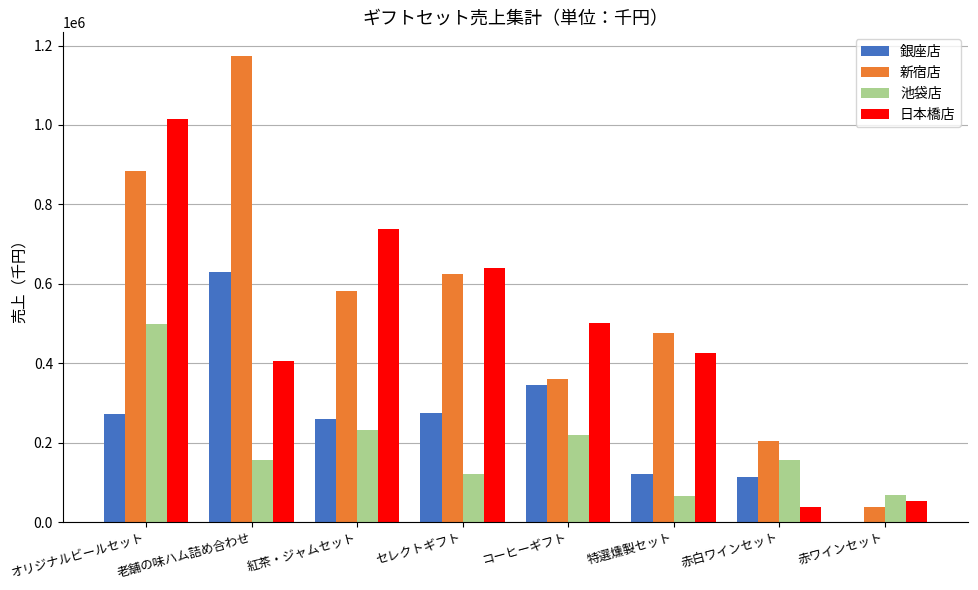

Between コーヒーギフト and 赤白ワインセット, which series saw the biggest shift?

日本橋店